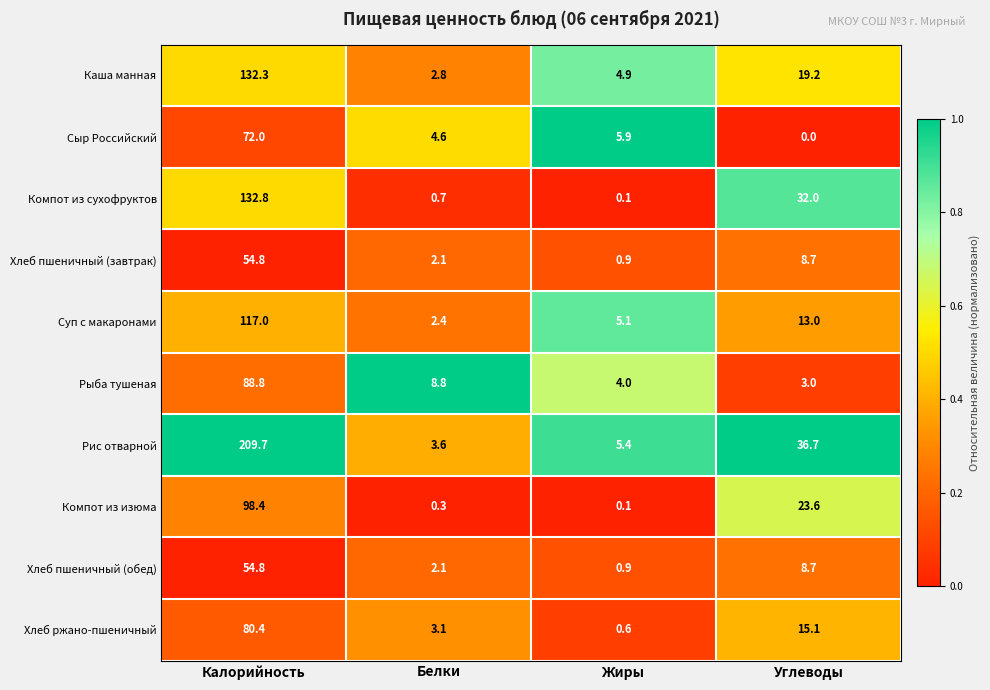

What is the average value of the Компот из сухофруктов series?

41.4